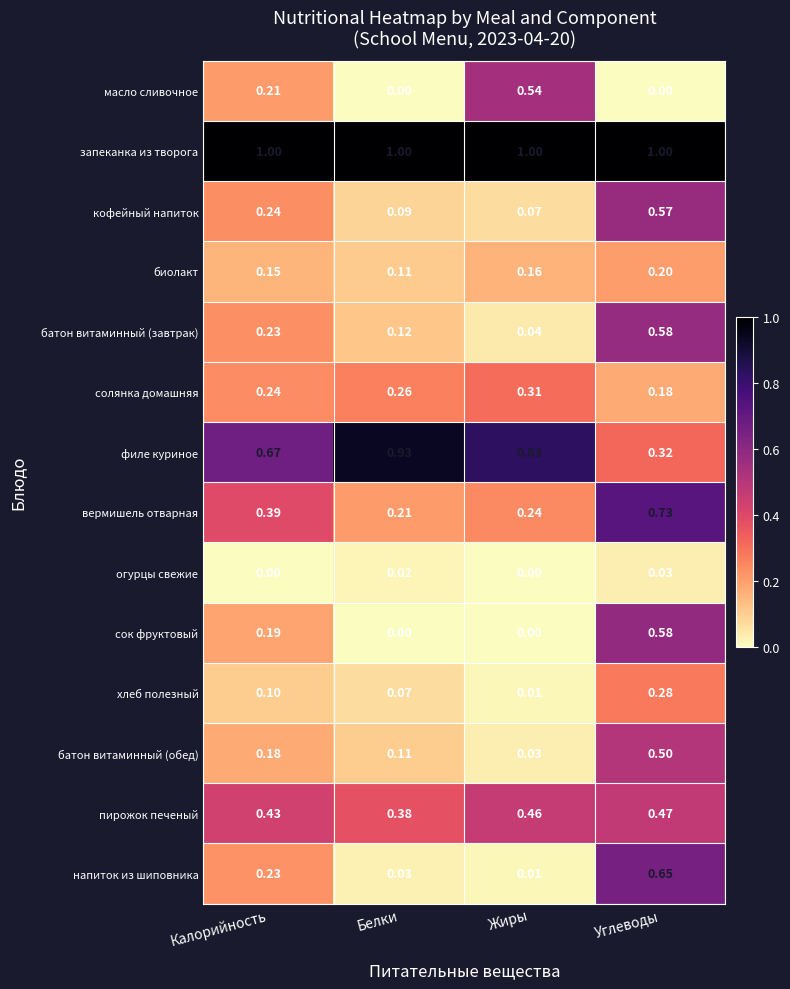

What is the spread (max minus min) of values at Жиры?

1.0